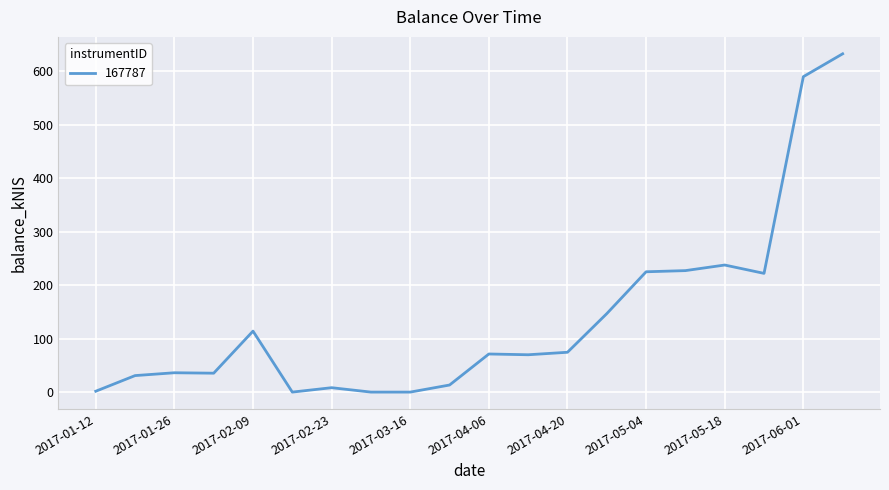

What is the difference between the maximum and minimum values?

632.7